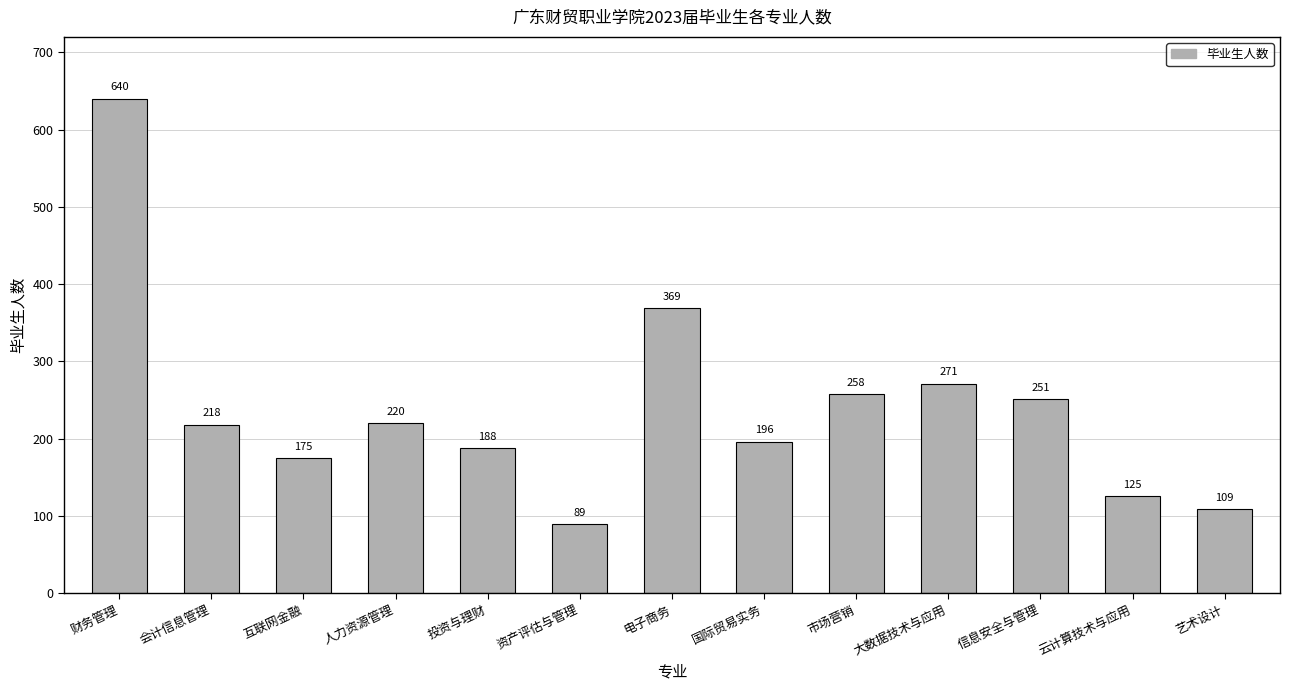

Reading right to left, what are all the values shown in this chart?

109	125	251	271	258	196	369	89	188	220	175	218	640